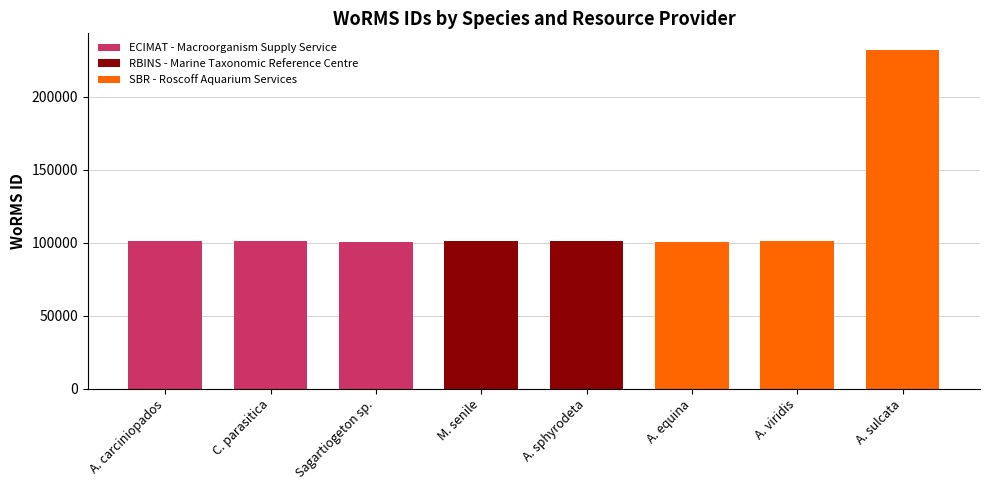

What is the greatest value displayed?

231858